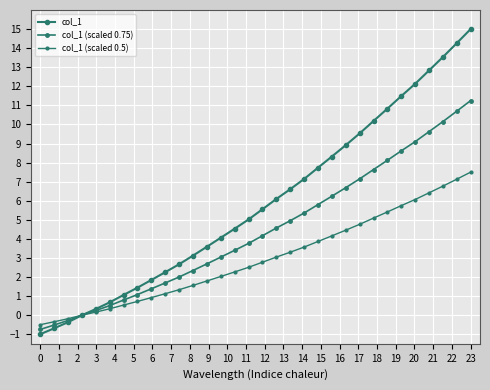

How many series are shown in this chart?

3